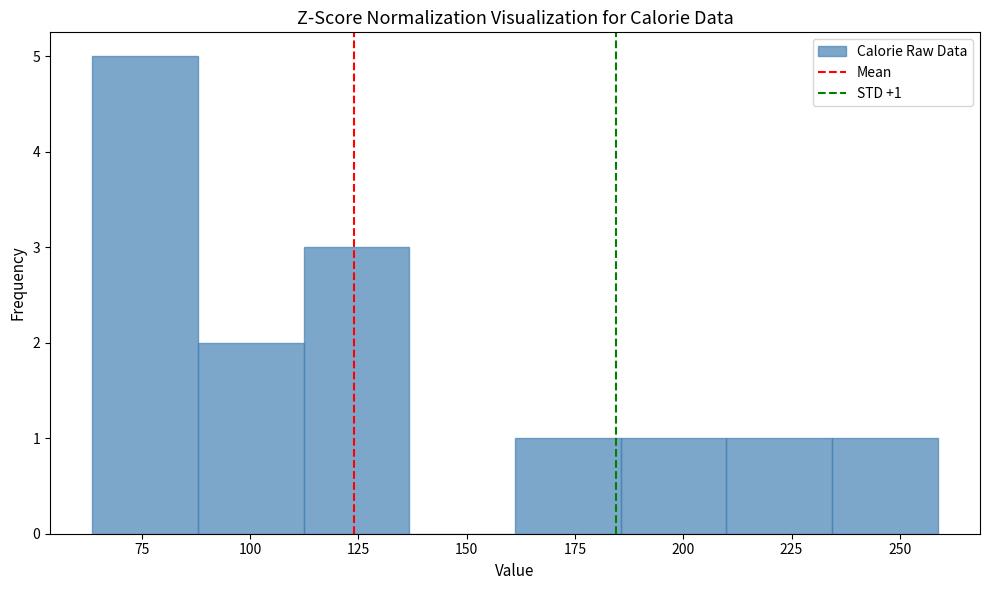

Over which range of the x-axis is the bar tallest?

65 to 90